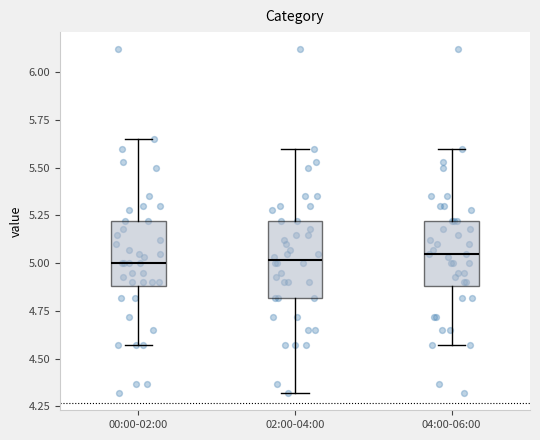

Reading left to right, transcribe this box plot: for each box, give where its median line is, the range the box spans, and where its two whiskers end, as read against the y-axis. The values are not printed on the chart, so give them approximately, as read against the axis.

00:00-02:00: median 5.00, box 4.90 to 5.20, whiskers 4.55 to 5.65
02:00-04:00: median 5.00, box 4.80 to 5.20, whiskers 4.30 to 5.60
04:00-06:00: median 5.05, box 4.90 to 5.20, whiskers 4.55 to 5.60